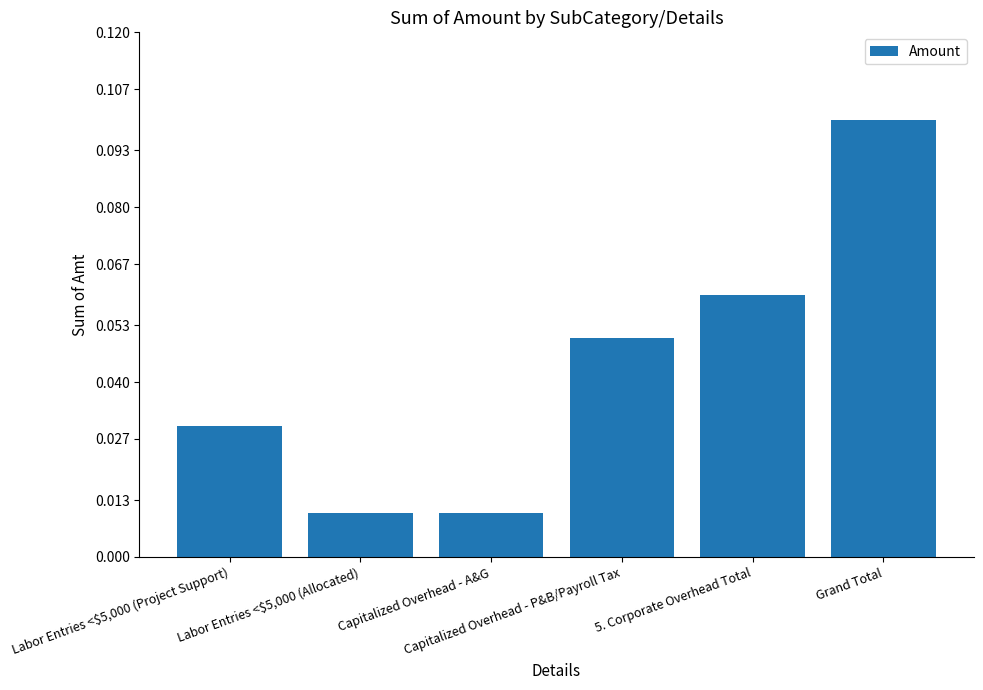

Between Capitalized Overhead - A&G and Grand Total, which is larger?

Grand Total